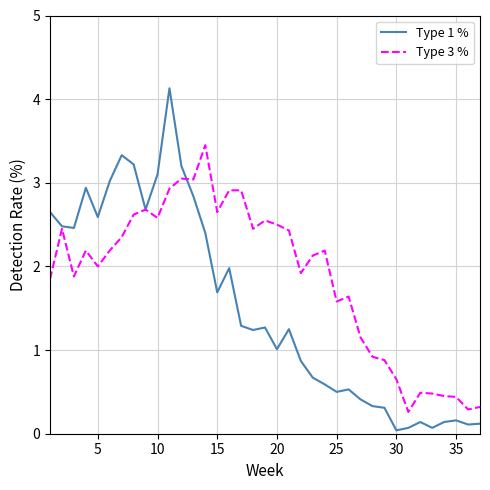

How many lines are shown in the chart?

2